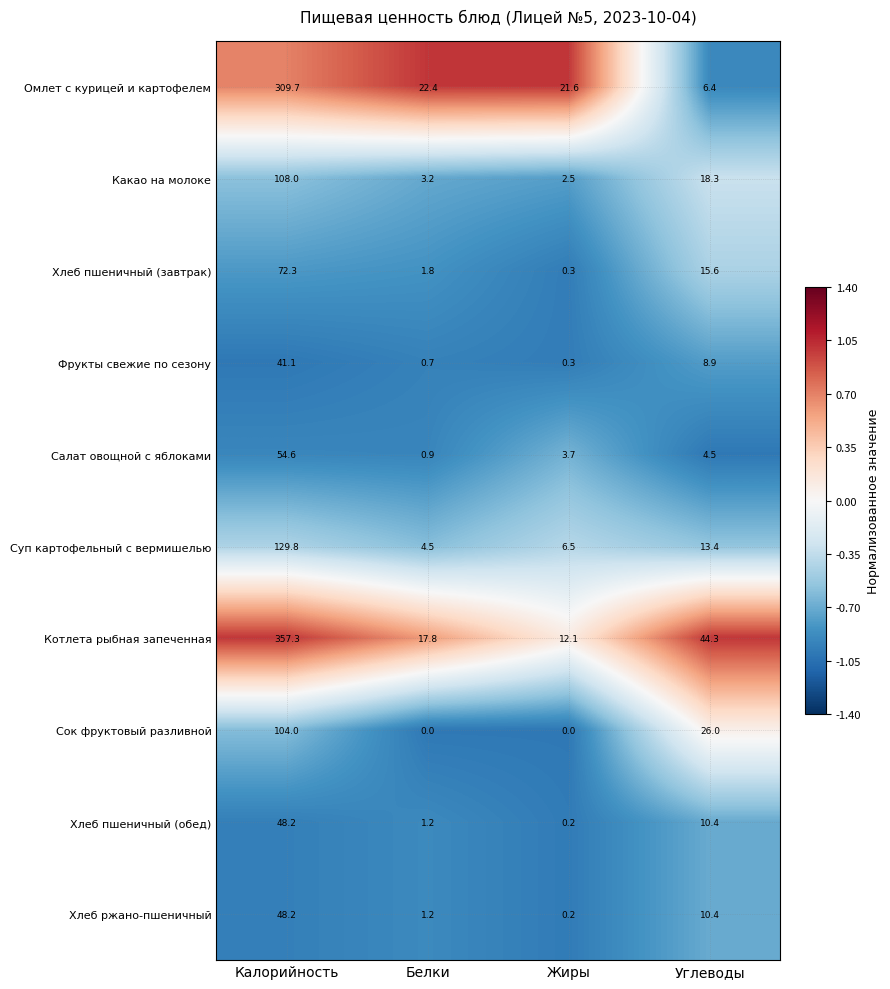

Which series has the largest range (max minus min)?

Котлета рыбная запеченная